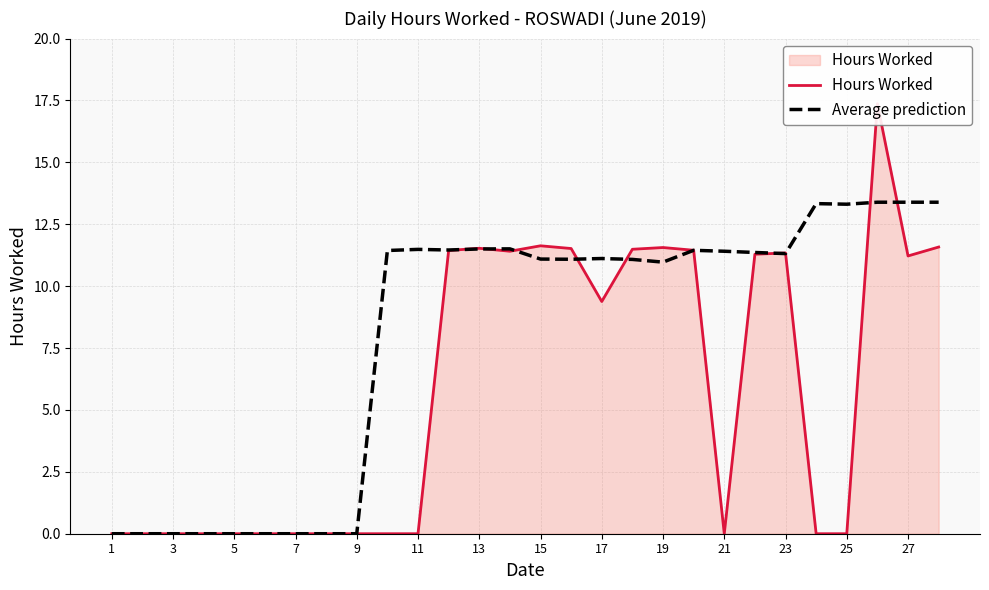

List the series in order of their peak value, lowest first.

Average prediction, Hours Worked